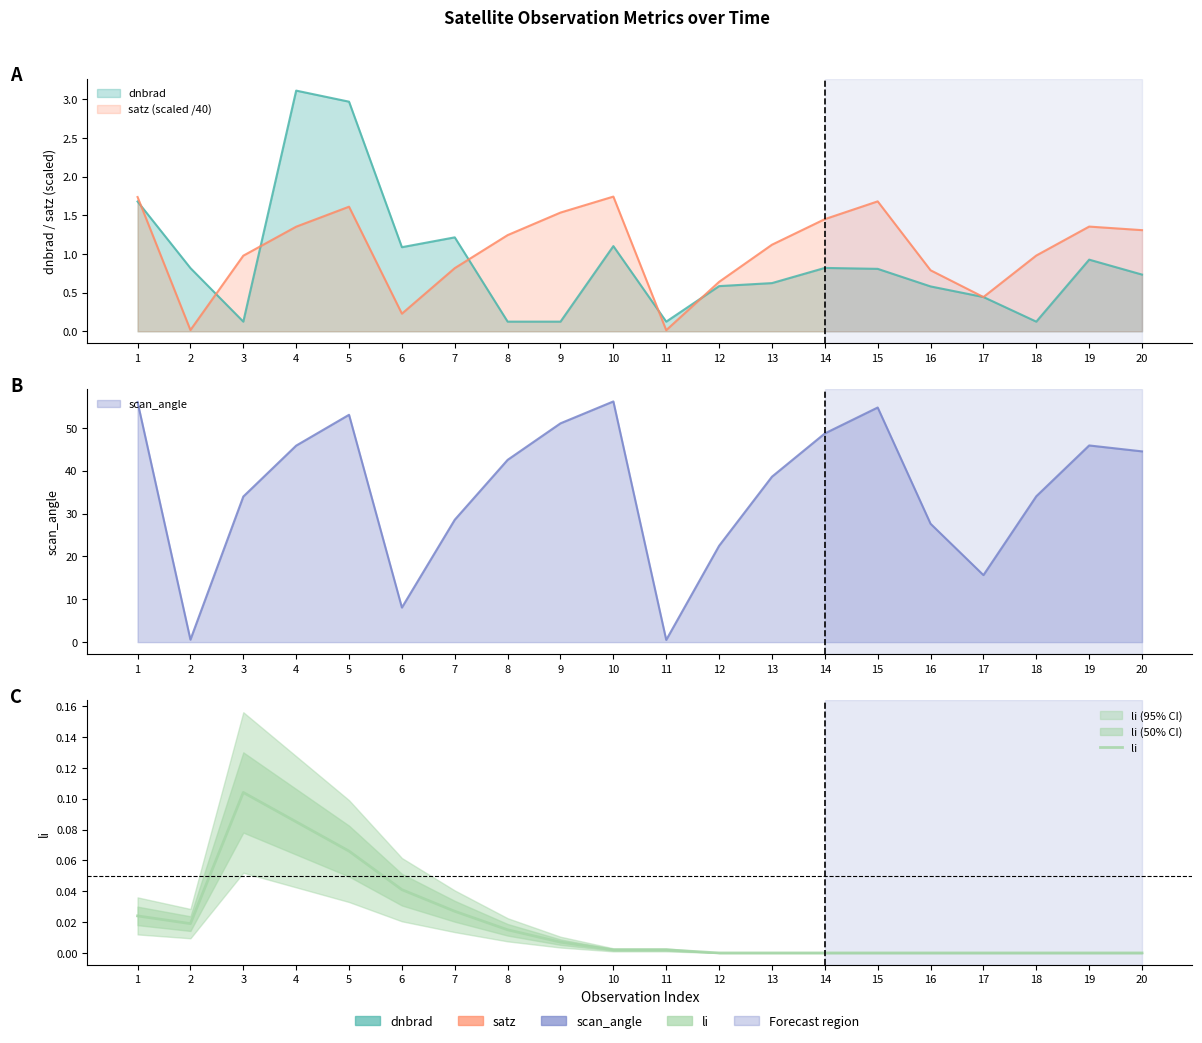

At which category does the data reach its first local peak?

3